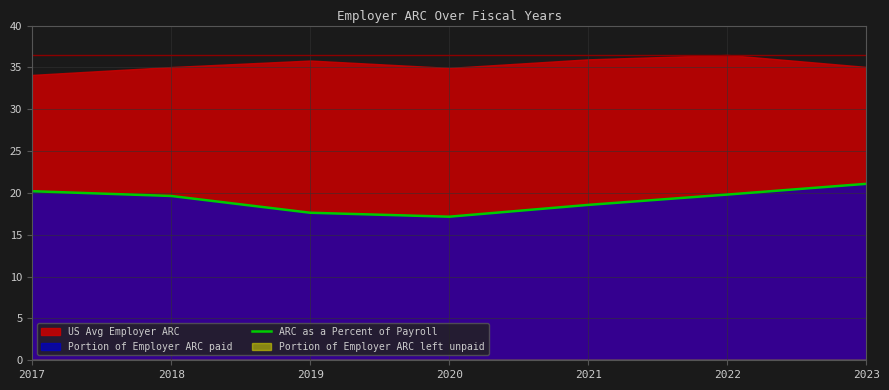

How many points are lower than both their immediate neighbors (excluding endpoints)?

1